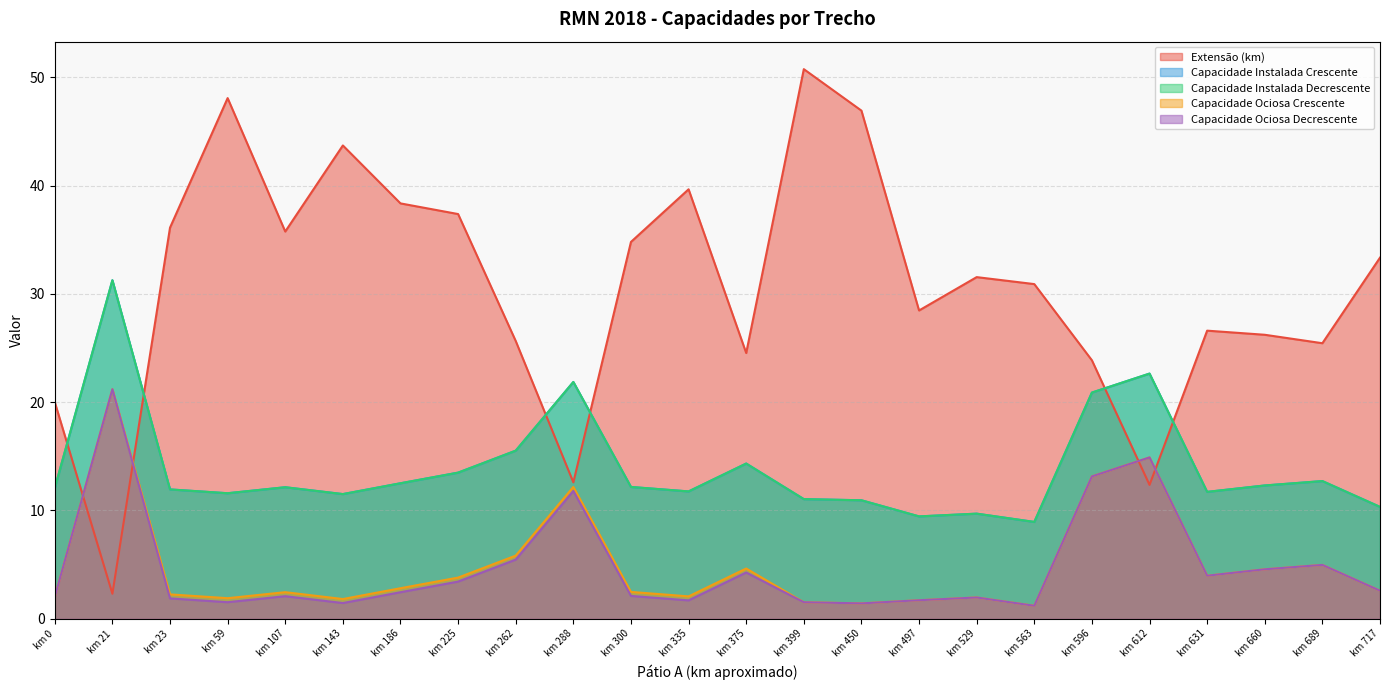

Reading left to right, list all the values displayed in this chart.

Extensão (km): km 0=20.0	km 21=2.3	km 23=36.1	km 59=48.1	km 107=35.8	km 143=43.7	km 186=38.3	km 225=37.4	km 262=25.6	km 288=12.6	km 300=34.8	km 335=39.6	km 375=24.5	km 399=50.7	km 450=46.9	km 497=28.5	km 529=31.5	km 563=30.9	km 596=23.9	km 612=12.4	km 631=26.6	km 660=26.2	km 689=25.4	km 717=33.3
Capacidade Instalada Crescente: km 0=12.1	km 21=31.3	km 23=11.9	km 59=11.6	km 107=12.1	km 143=11.5	km 186=12.5	km 225=13.5	km 262=15.5	km 288=21.9	km 300=12.2	km 335=11.8	km 375=14.3	km 399=11.0	km 450=10.9	km 497=9.5	km 529=9.7	km 563=8.9	km 596=20.9	km 612=22.6	km 631=11.7	km 660=12.3	km 689=12.7	km 717=10.3
Capacidade Instalada Decrescente: km 0=12.1	km 21=31.3	km 23=11.9	km 59=11.6	km 107=12.1	km 143=11.5	km 186=12.5	km 225=13.5	km 262=15.5	km 288=21.9	km 300=12.2	km 335=11.8	km 375=14.3	km 399=11.0	km 450=10.9	km 497=9.5	km 529=9.7	km 563=8.9	km 596=20.9	km 612=22.6	km 631=11.7	km 660=12.3	km 689=12.7	km 717=10.3
Capacidade Ociosa Crescente: km 0=2.0	km 21=21.2	km 23=2.3	km 59=1.9	km 107=2.5	km 143=1.8	km 186=2.8	km 225=3.8	km 262=5.8	km 288=12.2	km 300=2.5	km 335=2.1	km 375=4.6	km 399=1.5	km 450=1.4	km 497=1.7	km 529=2.0	km 563=1.2	km 596=13.1	km 612=14.9	km 631=4.0	km 660=4.6	km 689=5.0	km 717=2.6
Capacidade Ociosa Decrescente: km 0=2.0	km 21=21.2	km 23=1.9	km 59=1.5	km 107=2.1	km 143=1.5	km 186=2.5	km 225=3.4	km 262=5.5	km 288=11.8	km 300=2.1	km 335=1.7	km 375=4.3	km 399=1.5	km 450=1.4	km 497=1.7	km 529=2.0	km 563=1.2	km 596=13.1	km 612=14.9	km 631=4.0	km 660=4.6	km 689=5.0	km 717=2.6